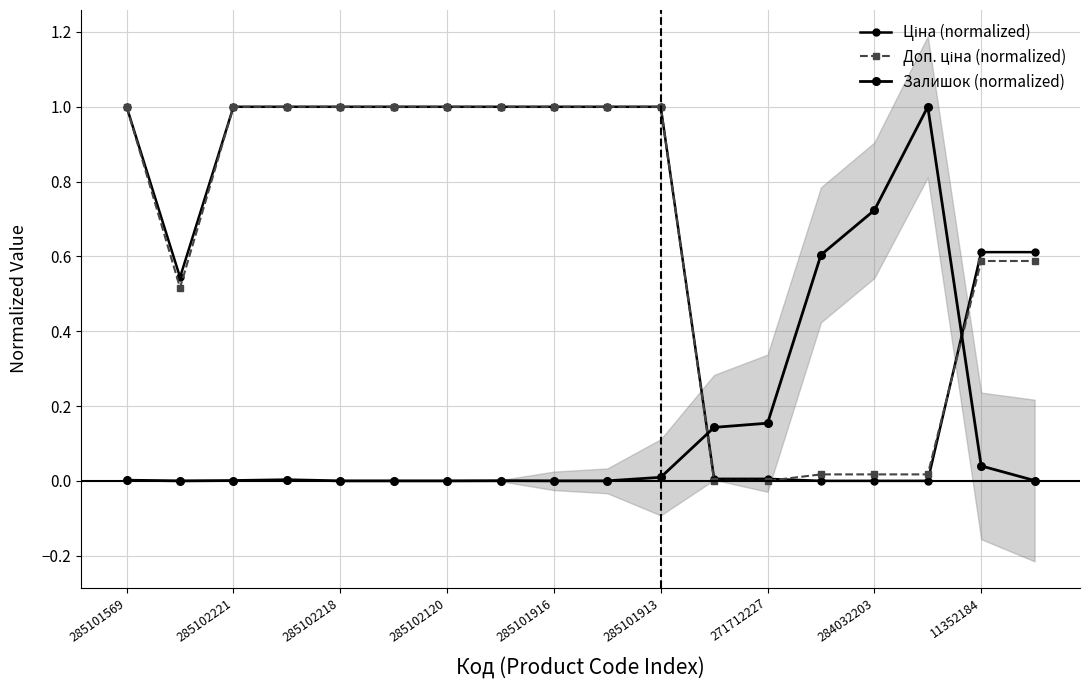

Which series changed the most between 285101569 and 271712227?

Доп. ціна (normalized)